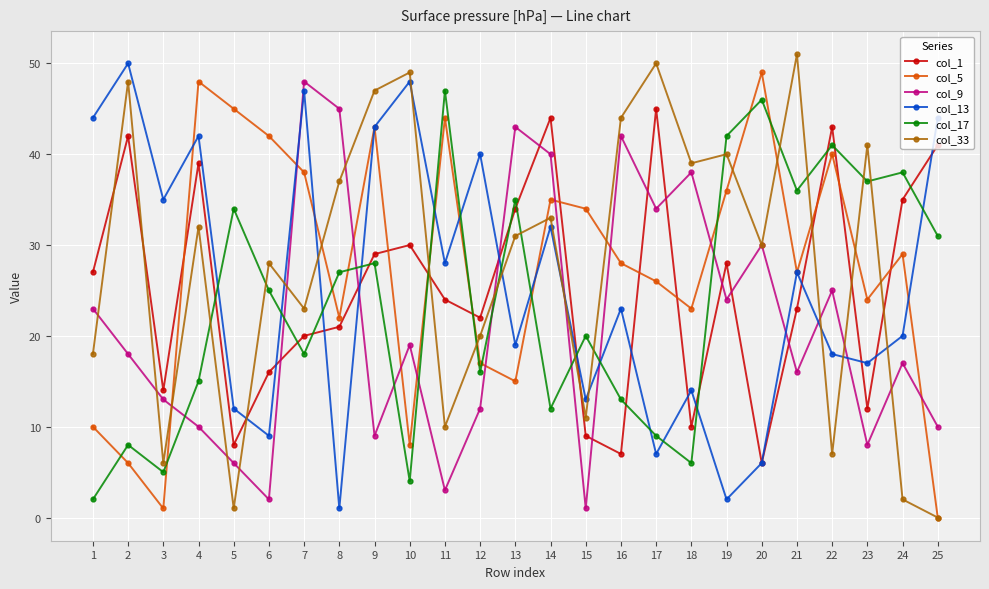

Does the chart have visible grid lines?

Yes